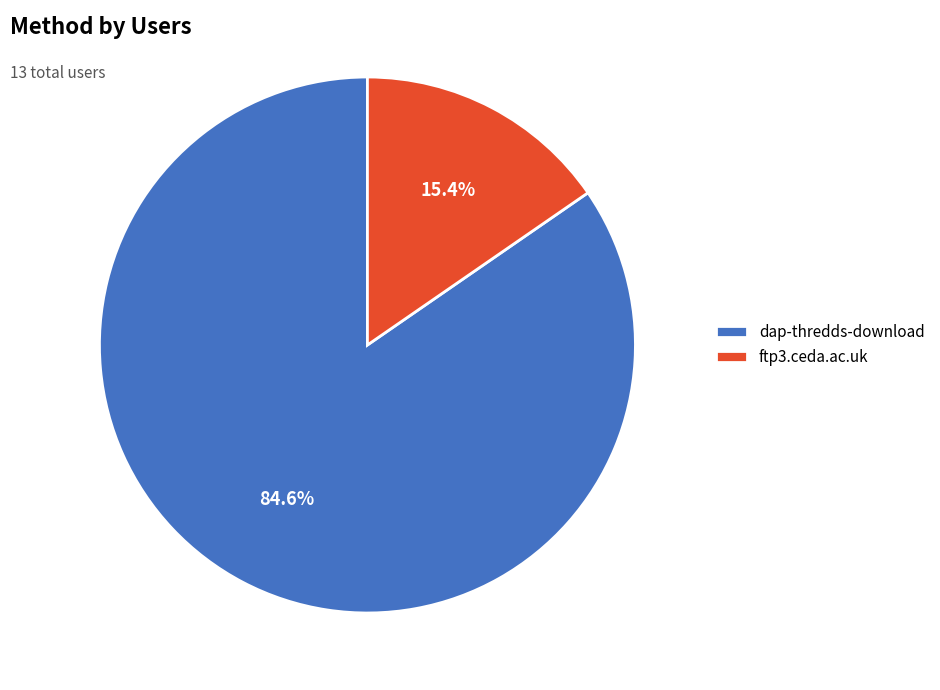

How many segments does this pie chart have?

2